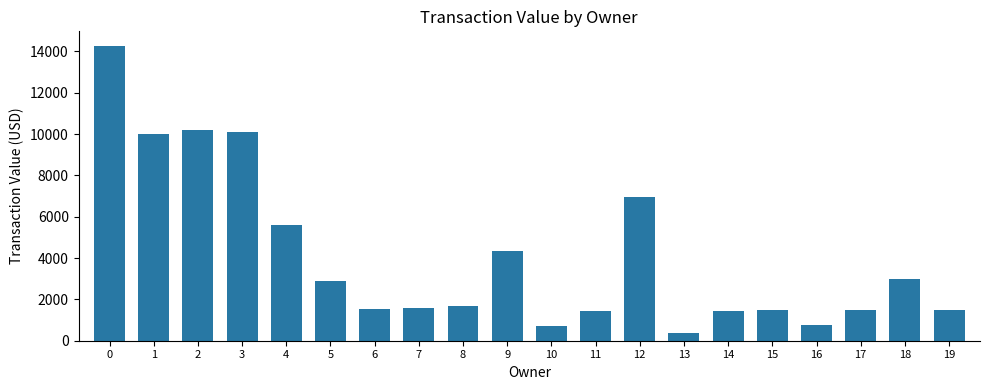

What is the maximum value shown in the chart?

14260